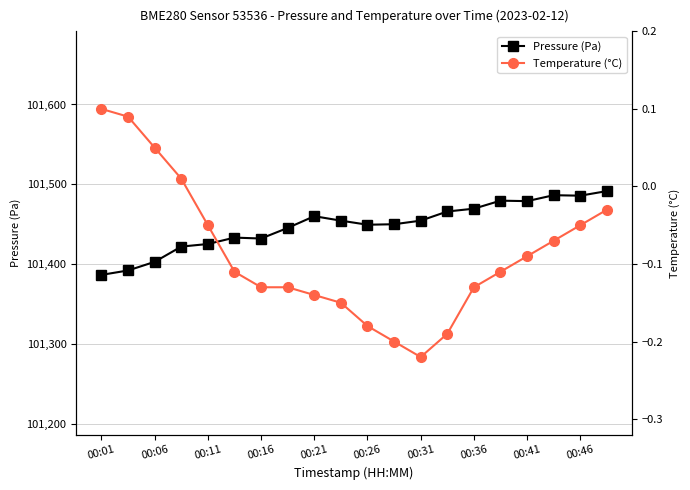

True or false: Pressure (Pa) has more than 0 points higher than both neighbors.

True